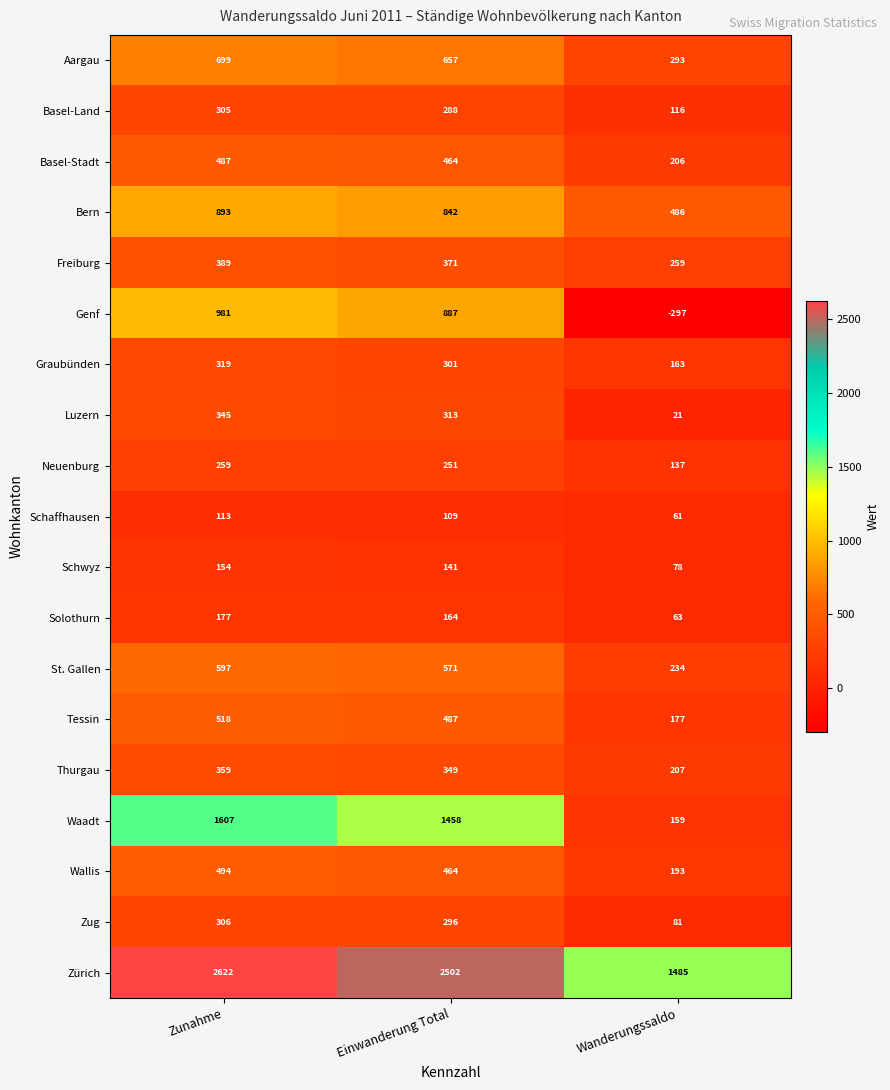

How many distinct data groups are displayed?

19